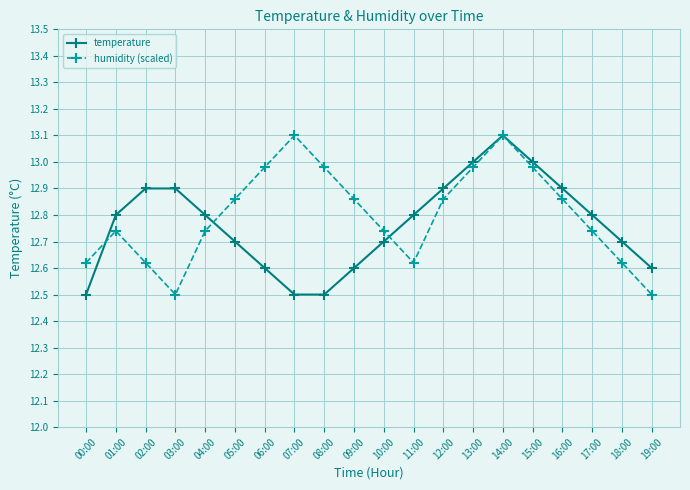

What is the difference between the temperature values at 09:00 and 10:00?

0.1